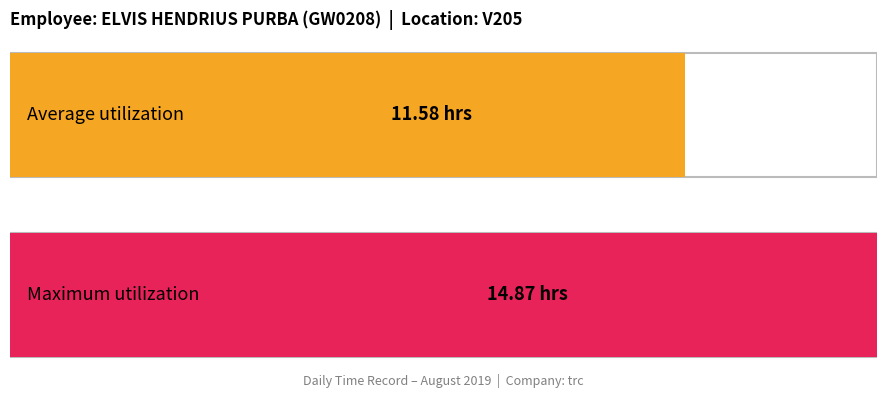

How many distinct data groups are displayed?

1